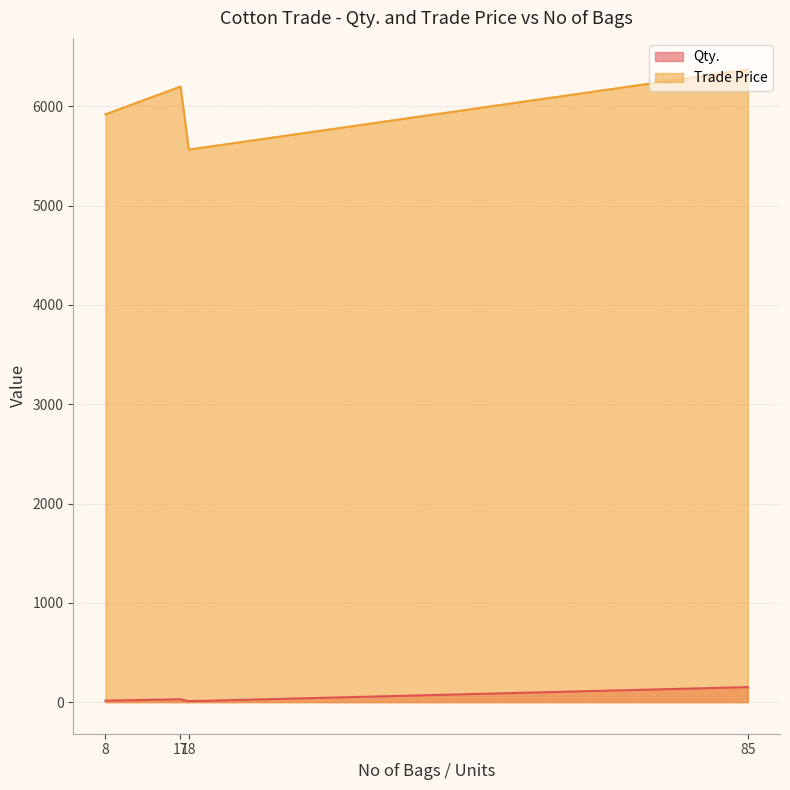

Rank the series at 17 from highest to lowest value.

Trade Price, Qty.